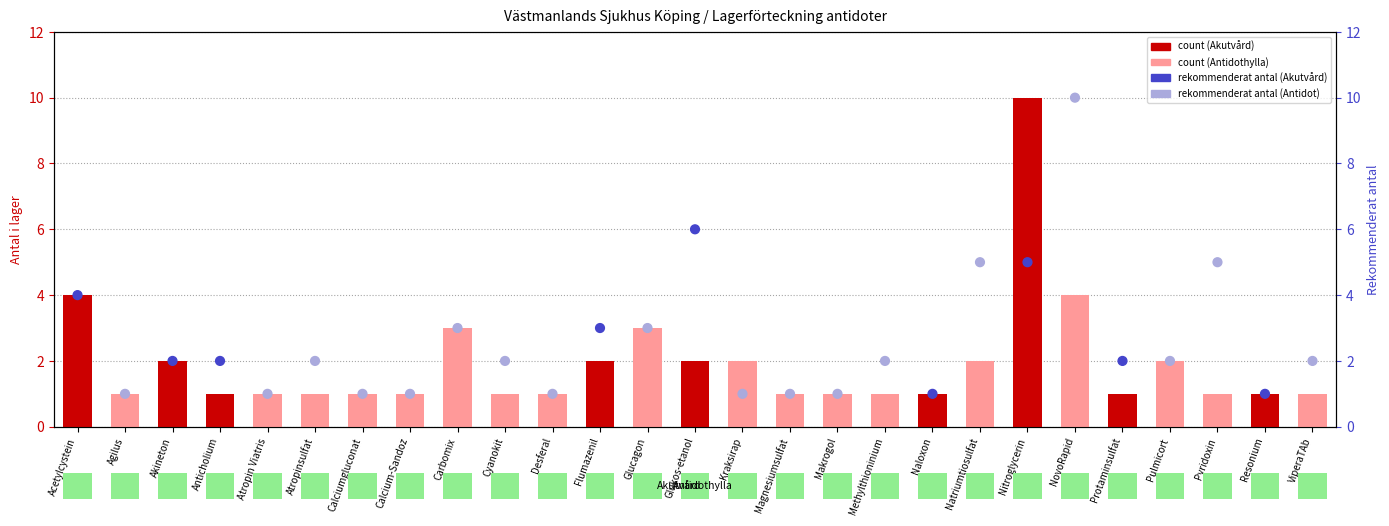

Which series has the largest total across all categories?

rekommenderat antal